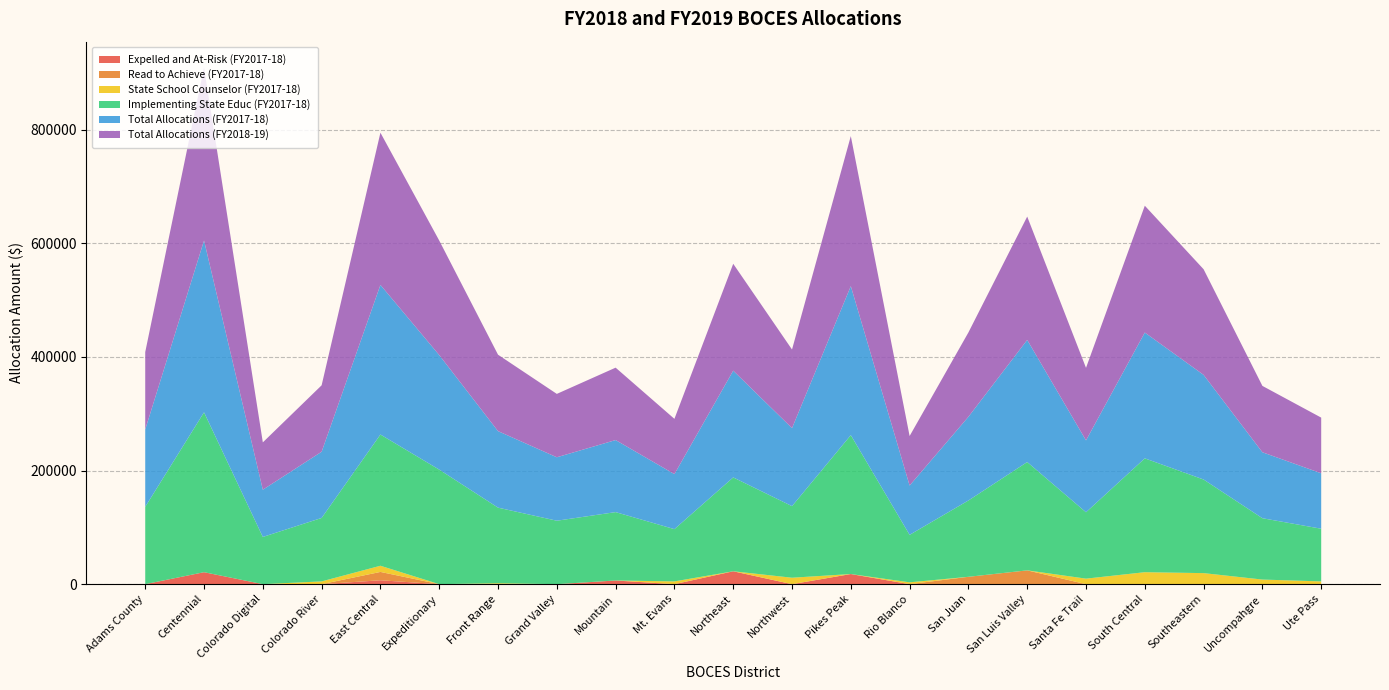

Reading left to right, transcribe all the data shown in this chart.

Expelled and At-Risk (FY2017-18): Adams County=0.0	Centennial=21070.4	Colorado Digital=0.0	Colorado River=0.0	East Central=6862.5	Expeditionary=0.0	Front Range=0.0	Grand Valley=0.0	Mountain=6483.2	Mt. Evans=0.0	Northeast=22691.2	Northwest=0.0	Pikes Peak=17828.8	Rio Blanco=0.0	San Juan=0.0	San Luis Valley=0.0	Santa Fe Trail=0.0	South Central=0.0	Southeastern=0.0	Uncompahgre=0.0	Ute Pass=0.0
Read to Achieve (FY2017-18): Adams County=0.0	Centennial=0.0	Colorado Digital=0.0	Colorado River=0.0	East Central=14697.7	Expeditionary=0.0	Front Range=0.0	Grand Valley=0.0	Mountain=0.0	Mt. Evans=0.0	Northeast=0.0	Northwest=0.0	Pikes Peak=0.0	Rio Blanco=0.0	San Juan=12966.4	San Luis Valley=24312.0	Santa Fe Trail=0.0	South Central=0.0	Southeastern=0.0	Uncompahgre=0.0	Ute Pass=0.0
State School Counselor (FY2017-18): Adams County=0.0	Centennial=0.0	Colorado Digital=0.0	Colorado River=4862.4	East Central=10856.1	Expeditionary=0.0	Front Range=1620.8	Grand Valley=0.0	Mountain=0.0	Mt. Evans=4862.4	Northeast=0.0	Northwest=11345.6	Pikes Peak=0.0	Rio Blanco=3241.6	San Juan=0.0	San Luis Valley=0.0	Santa Fe Trail=9724.8	South Central=21070.4	Southeastern=19449.6	Uncompahgre=8104.0	Ute Pass=4862.4
Implementing State Educ (FY2017-18): Adams County=136198.1	Centennial=281493.1	Colorado Digital=83145.1	Colorado River=111725.5	East Central=231042.2	Expeditionary=201694.3	Front Range=133122.0	Grand Valley=111715.0	Mountain=120388.2	Mt. Evans=92024.5	Northeast=165274.1	Northwest=126027.4	Pikes Peak=244565.5	Rio Blanco=83602.0	San Juan=134377.9	San Luis Valley=190707.8	Santa Fe Trail=116869.8	South Central=200455.8	Southeastern=164801.8	Uncompahgre=108019.6	Ute Pass=92750.4
Total Allocations (FY2017-18): Adams County=136198.1	Centennial=302563.5	Colorado Digital=83145.1	Colorado River=116587.9	East Central=263458.5	Expeditionary=201694.3	Front Range=134742.8	Grand Valley=111715.0	Mountain=126871.4	Mt. Evans=96886.9	Northeast=187965.3	Northwest=137372.9	Pikes Peak=262394.3	Rio Blanco=86843.6	San Juan=147344.3	San Luis Valley=215019.8	Santa Fe Trail=126594.5	South Central=221526.2	Southeastern=184251.4	Uncompahgre=116123.6	Ute Pass=97612.8
Total Allocations (FY2018-19): Adams County=136265.9	Centennial=304586.2	Colorado Digital=83365.5	Colorado River=116974.1	East Central=268030.7	Expeditionary=201633.6	Front Range=134558.1	Grand Valley=111590.5	Mountain=127476.2	Mt. Evans=97305.7	Northeast=188185.1	Northwest=138413.4	Pikes Peak=264137.7	Rio Blanco=87131.2	San Juan=148507.0	San Luis Valley=217162.3	Santa Fe Trail=127681.5	South Central=223304.5	Southeastern=185967.0	Uncompahgre=116844.5	Ute Pass=98015.4